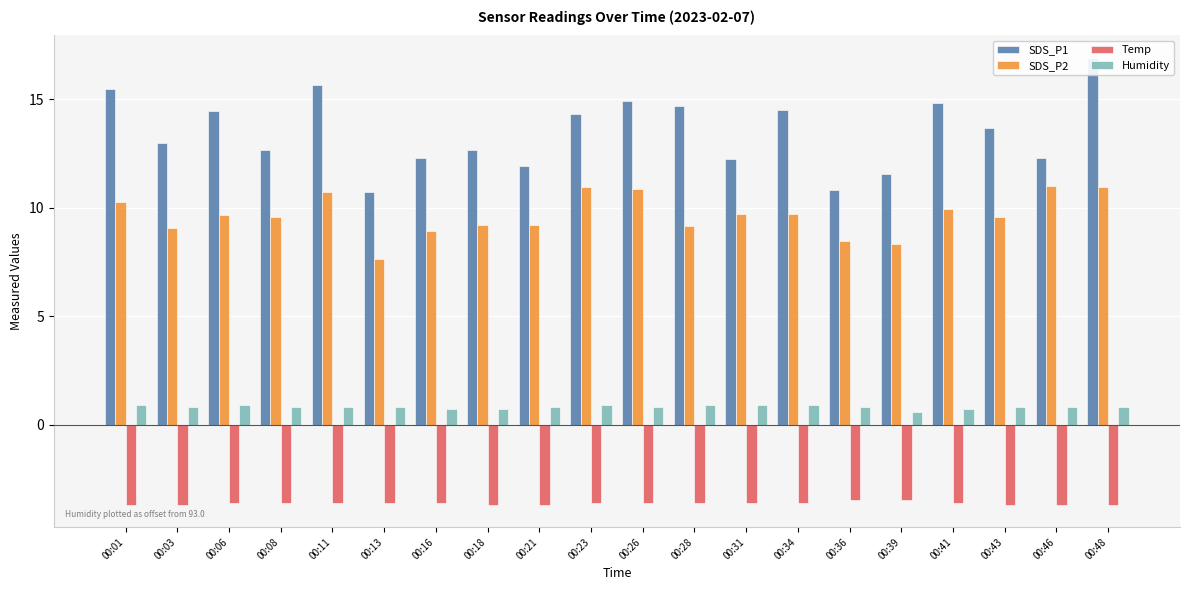

How many Humidity values are between 0 and 1?

20